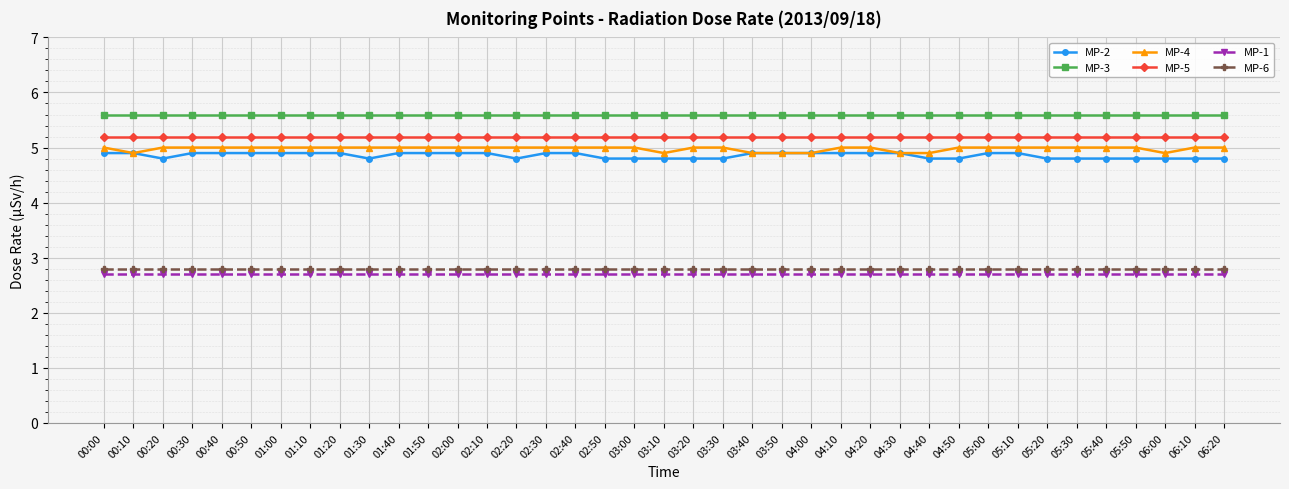

Is the value of MP-5 at 02:10 greater than the value of MP-4 at 01:40?

Yes